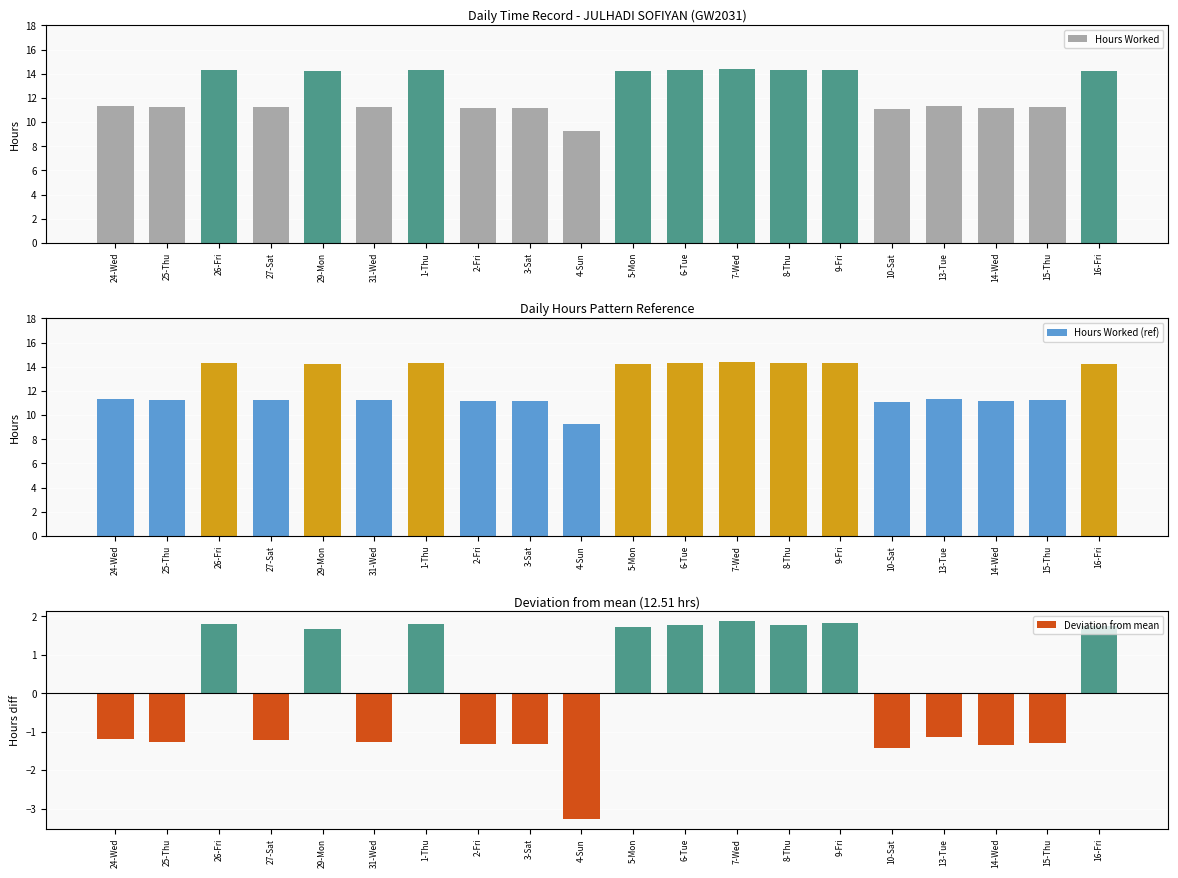

How many bars are there in total?

60